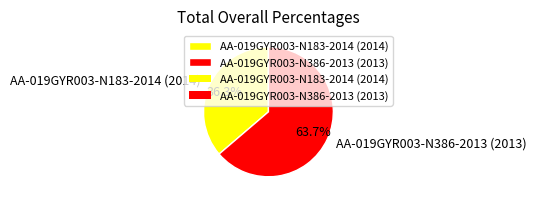

Which category has the biggest portion of the pie?

AA-019GYR003-N386-2013 (2013)